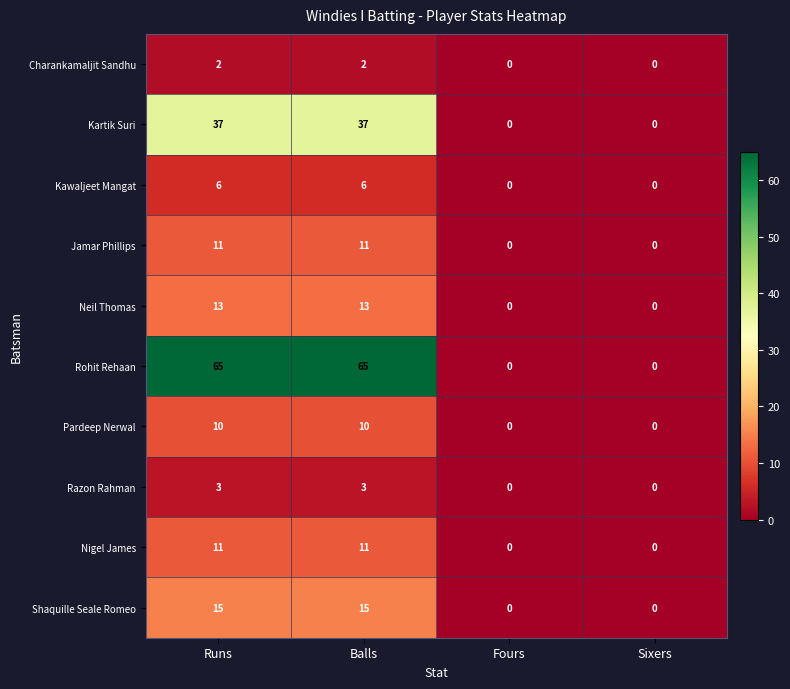

The Kartik Suri series shows 0 at Fours. True or false?

True